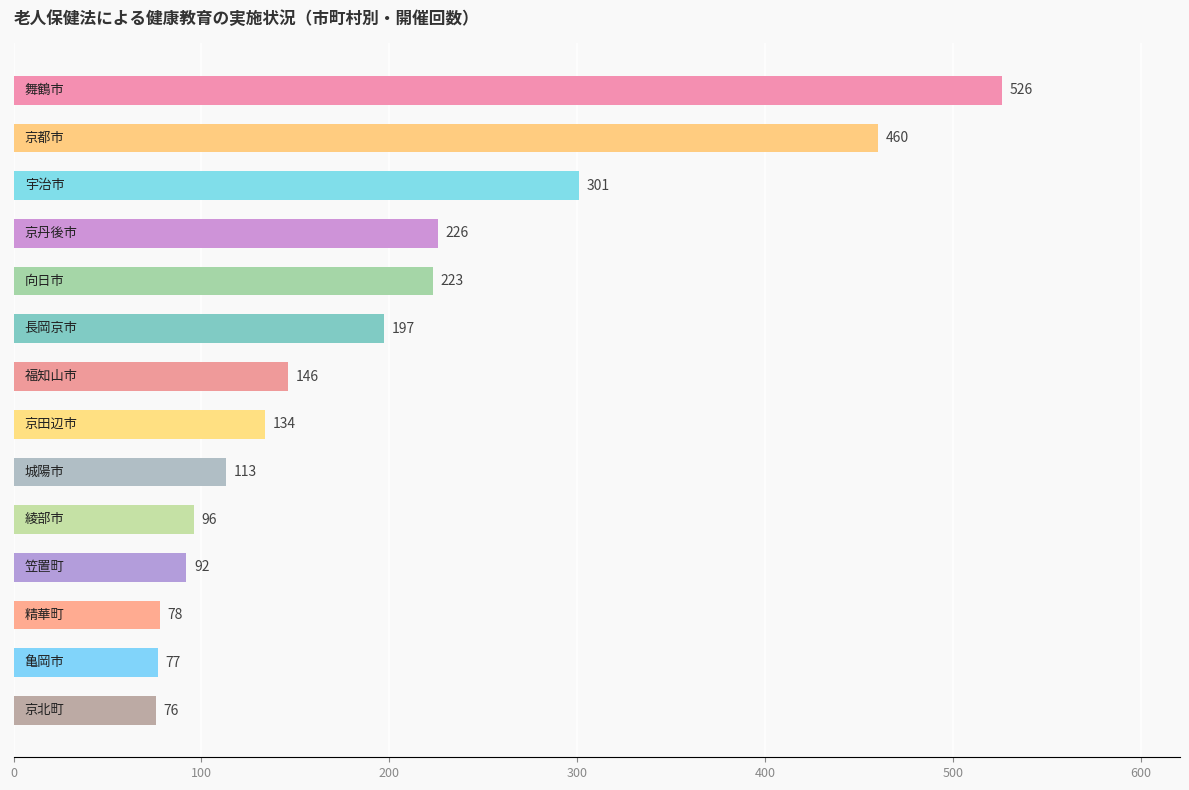

What is the maximum value shown in the chart?

526